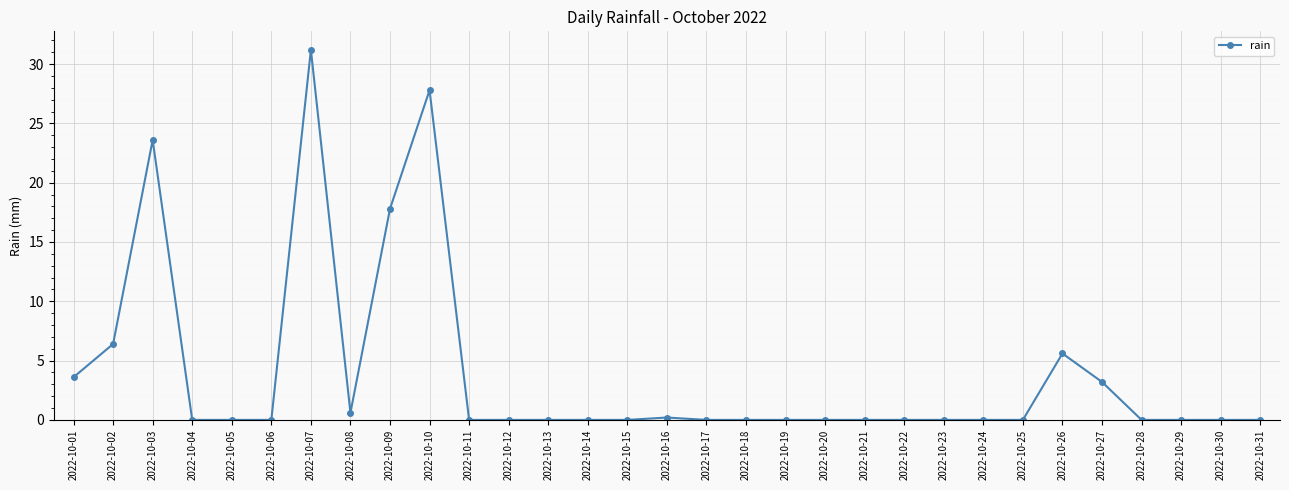

Where is the first local maximum?

2022-10-03